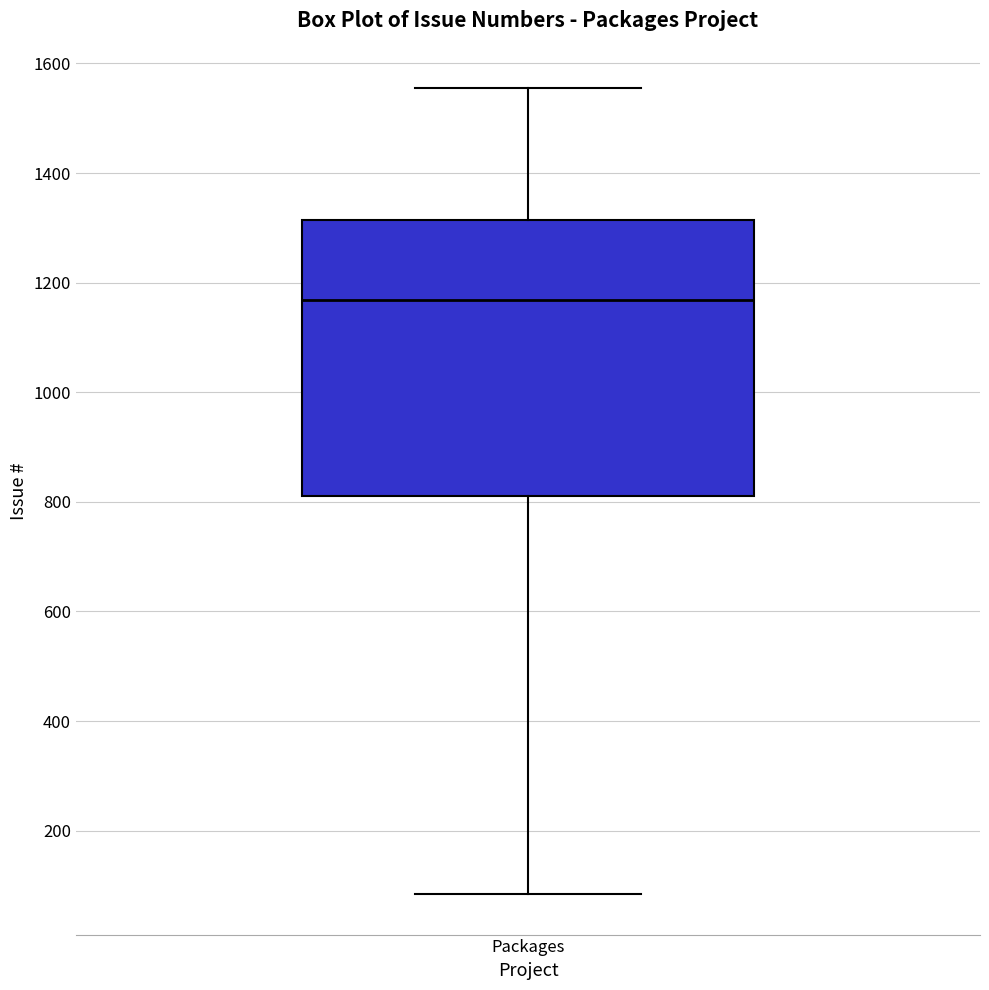

Read this box plot against the y-axis: the position of the median line, the range covered by the box, and the ends of both whiskers. The values are not printed on the chart, so give them approximately, as read against the axis.

median 1160, box 820 to 1320, whiskers 80 to 1560